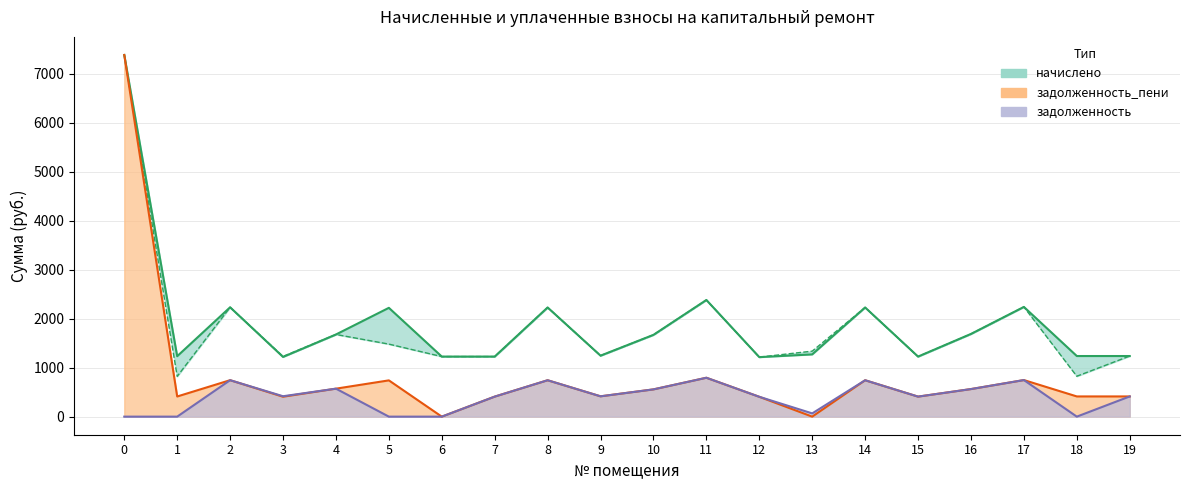

True or false: задолженность has a value of 556.4 at 10.

True